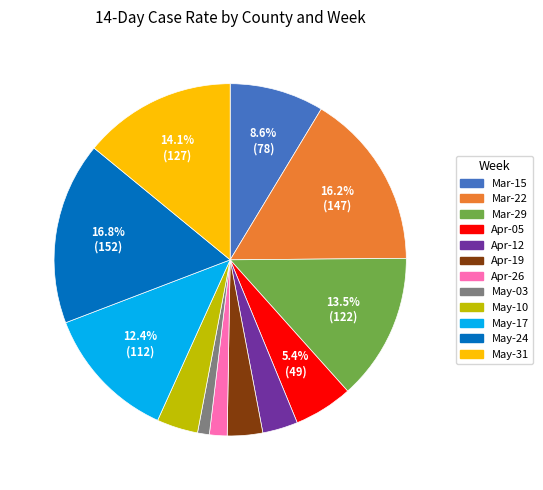

Is there any slice that represents more than half of the pie?

No